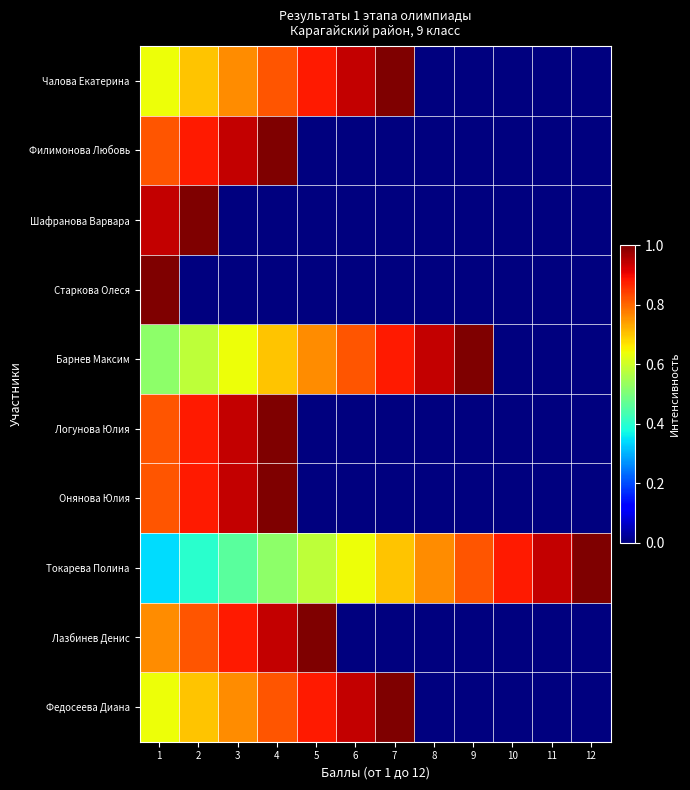

What is the total value across all series at 9?

1.8